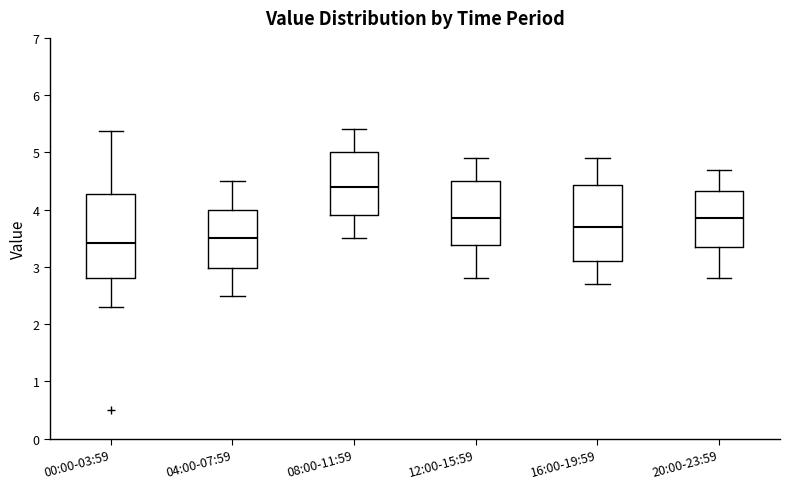

Reading left to right, transcribe this box plot: for each box, give where its median line is, the range the box spans, and where its two whiskers end, as read against the y-axis. The values are not printed on the chart, so give them approximately, as read against the axis.

00:00-03:59: median 3.4, box 2.8 to 4.3, whiskers 2.3 to 5.4
04:00-07:59: median 3.5, box 3.0 to 4.0, whiskers 2.5 to 4.5
08:00-11:59: median 4.4, box 3.9 to 5.0, whiskers 3.5 to 5.4
12:00-15:59: median 3.9, box 3.4 to 4.5, whiskers 2.8 to 4.9
16:00-19:59: median 3.7, box 3.1 to 4.4, whiskers 2.7 to 4.9
20:00-23:59: median 3.9, box 3.4 to 4.3, whiskers 2.8 to 4.7